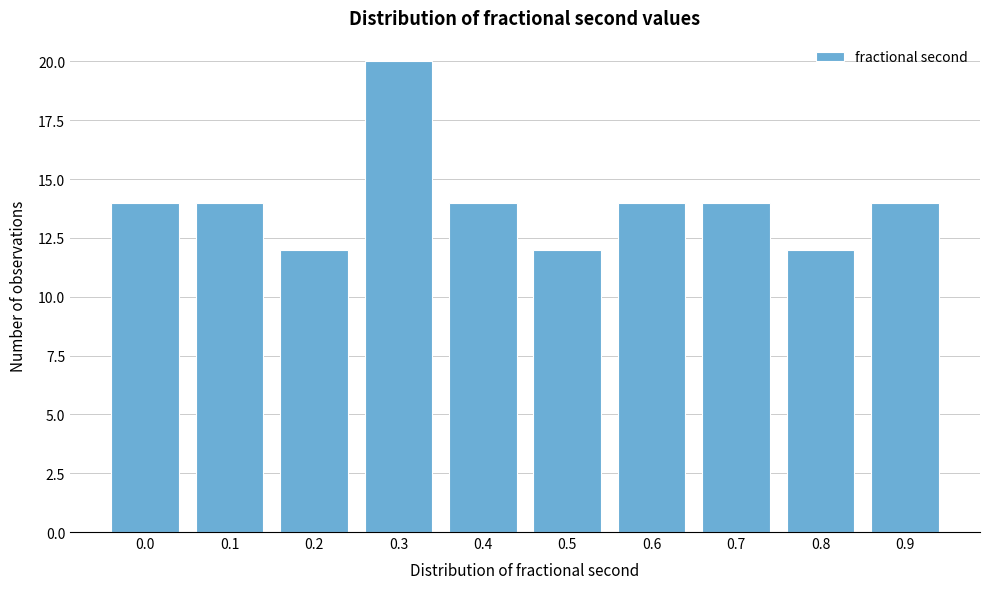

Reading left to right, extract all data points from this chart.

0.0=14	0.1=14	0.2=12	0.3=20	0.4=14	0.5=12	0.6=14	0.7=14	0.8=12	0.9=14